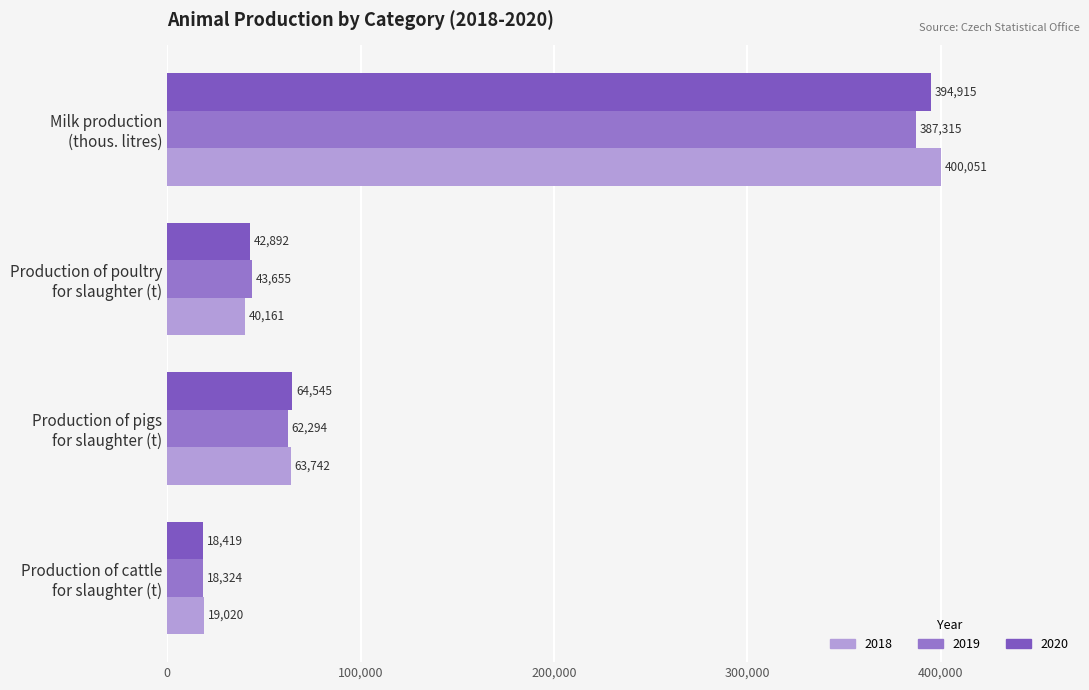

How many series are shown in this chart?

3